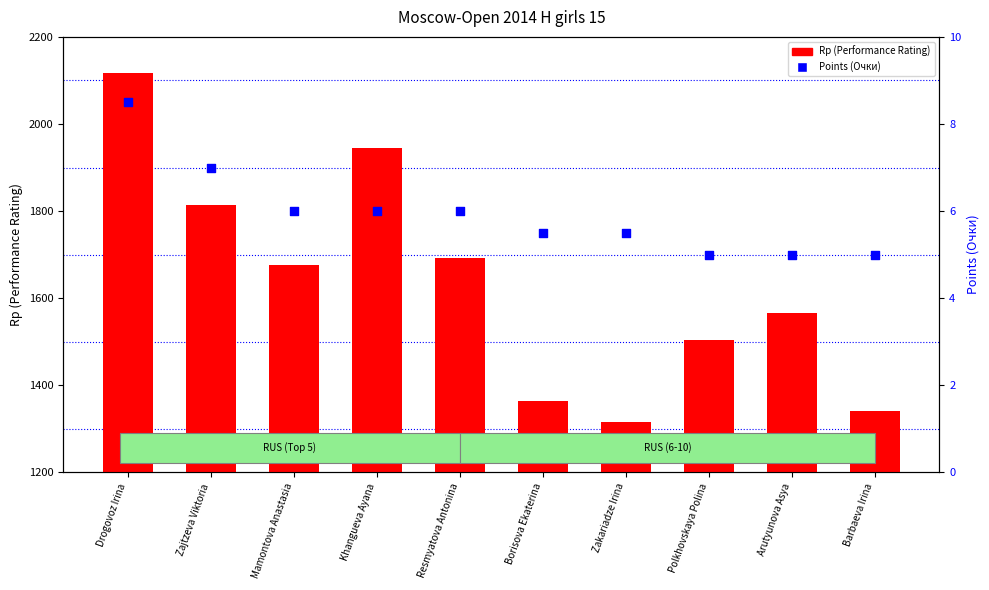

At which category is the sum across all series the highest?

Drogovoz Irina